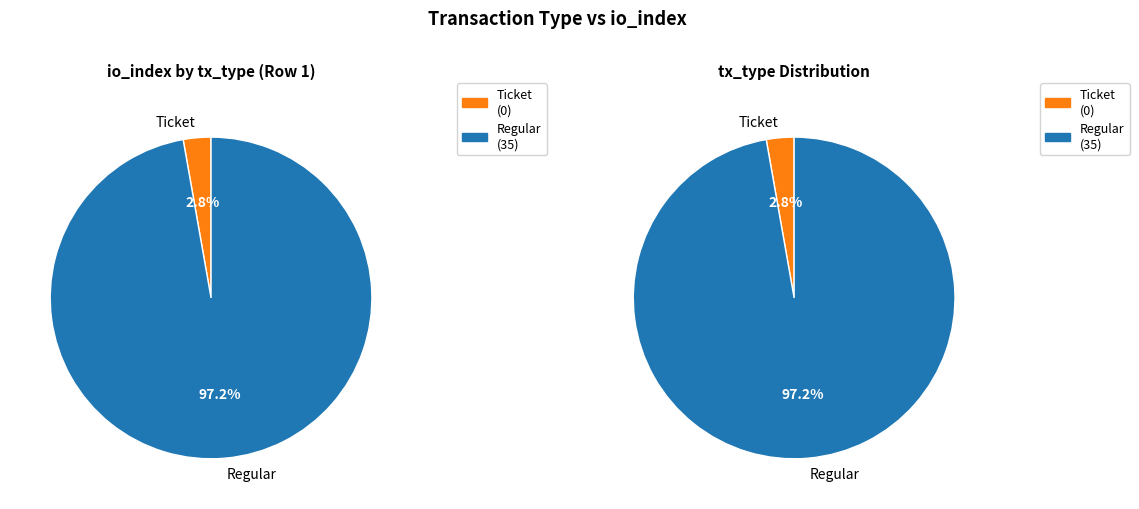

What is the change in value from io_index_0 to io_index_35?

+35